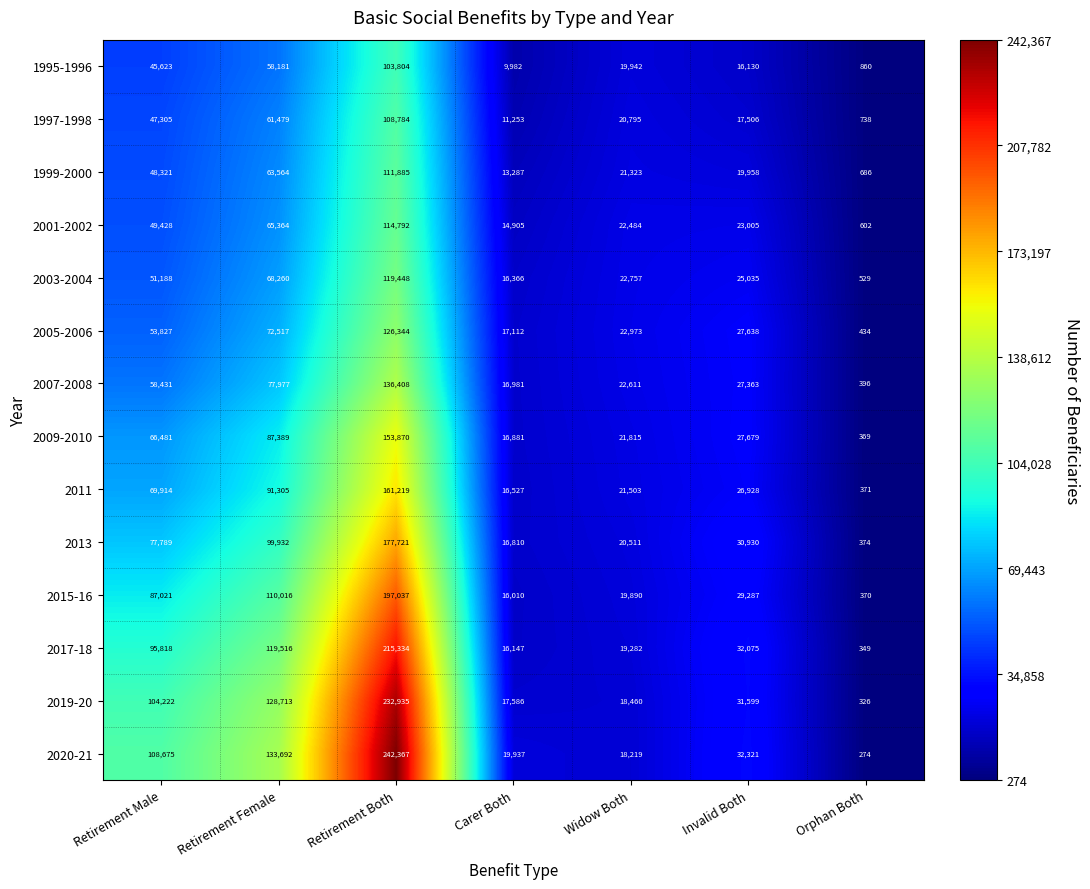

Between Retirement Female and Orphan Both, which series saw the biggest shift?

2020-21